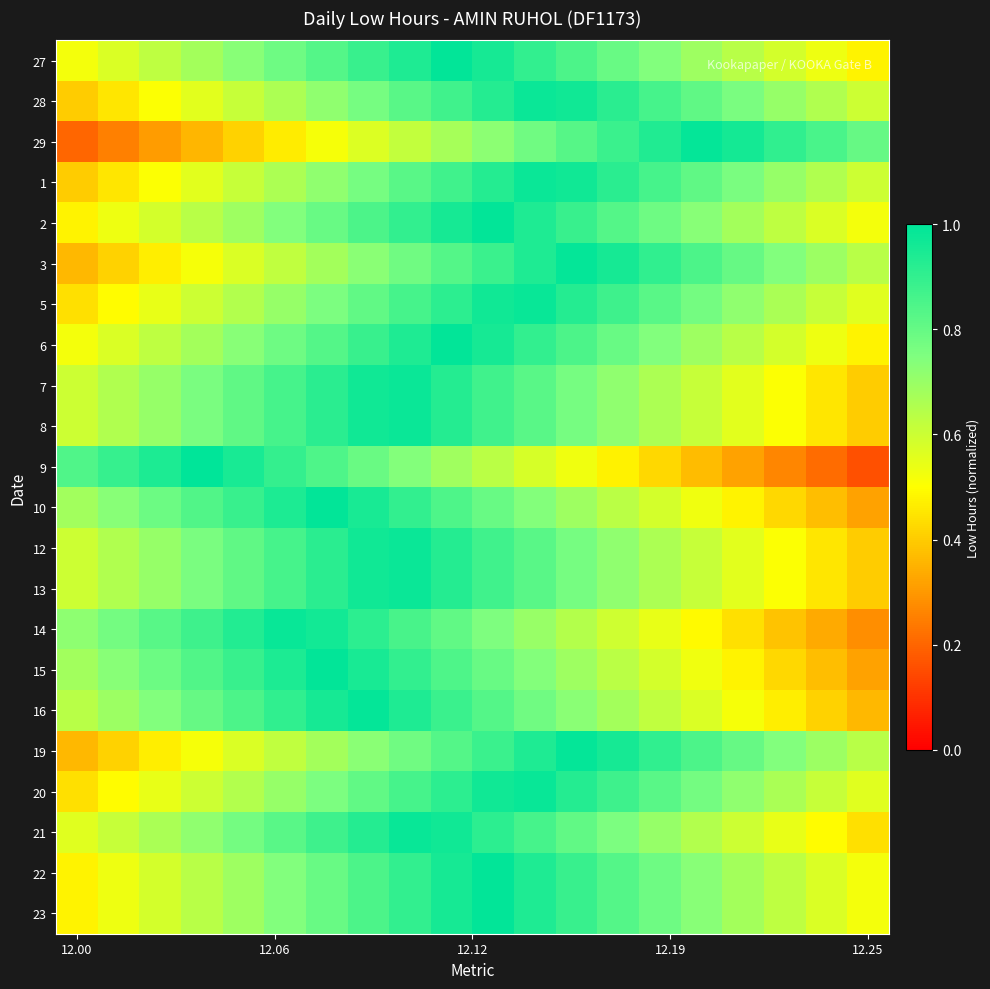

Reading right to left, list all the values displayed in this chart.

27: 0.5	0.5	0.6	0.6	0.7	0.7	0.8	0.8	0.9	1.0	1.0	0.9	0.9	0.8	0.8	0.7	0.7	0.6	0.6	0.5
28: 0.6	0.7	0.7	0.8	0.8	0.9	0.9	1.0	1.0	0.9	0.9	0.8	0.8	0.7	0.7	0.6	0.6	0.5	0.5	0.4
29: 0.8	0.9	0.9	1.0	1.0	0.9	0.9	0.8	0.8	0.7	0.7	0.6	0.6	0.5	0.5	0.4	0.4	0.3	0.3	0.2
1: 0.6	0.7	0.7	0.8	0.8	0.9	0.9	1.0	1.0	0.9	0.9	0.8	0.8	0.7	0.7	0.6	0.6	0.5	0.5	0.4
2: 0.5	0.6	0.6	0.7	0.7	0.8	0.8	0.9	0.9	1.0	1.0	0.9	0.8	0.8	0.7	0.7	0.6	0.6	0.5	0.5
3: 0.6	0.7	0.7	0.8	0.9	0.9	1.0	1.0	0.9	0.9	0.8	0.8	0.7	0.7	0.6	0.6	0.5	0.5	0.4	0.4
5: 0.6	0.6	0.7	0.7	0.8	0.8	0.9	0.9	1.0	1.0	0.9	0.9	0.8	0.8	0.7	0.7	0.6	0.5	0.5	0.4
6: 0.5	0.5	0.6	0.6	0.7	0.7	0.8	0.8	0.9	1.0	1.0	0.9	0.9	0.8	0.8	0.7	0.7	0.6	0.6	0.5
7: 0.4	0.5	0.5	0.6	0.6	0.7	0.7	0.8	0.8	0.9	0.9	1.0	1.0	0.9	0.9	0.8	0.8	0.7	0.7	0.6
8: 0.4	0.5	0.5	0.6	0.6	0.7	0.7	0.8	0.8	0.9	0.9	1.0	1.0	0.9	0.9	0.8	0.8	0.7	0.7	0.6
9: 0.2	0.2	0.3	0.3	0.4	0.4	0.5	0.5	0.6	0.6	0.7	0.7	0.8	0.8	0.9	0.9	1.0	0.9	0.9	0.8
10: 0.3	0.4	0.4	0.5	0.5	0.6	0.6	0.7	0.7	0.8	0.8	0.9	1.0	1.0	0.9	0.9	0.8	0.8	0.7	0.7
12: 0.4	0.5	0.5	0.6	0.6	0.7	0.7	0.8	0.8	0.9	0.9	1.0	1.0	0.9	0.9	0.8	0.8	0.7	0.7	0.6
13: 0.4	0.5	0.5	0.6	0.6	0.7	0.7	0.8	0.8	0.9	0.9	1.0	1.0	0.9	0.9	0.8	0.8	0.7	0.7	0.6
14: 0.3	0.3	0.4	0.4	0.5	0.5	0.6	0.6	0.7	0.8	0.8	0.9	0.9	1.0	1.0	0.9	0.9	0.8	0.8	0.7
15: 0.3	0.4	0.4	0.5	0.5	0.6	0.6	0.7	0.7	0.8	0.8	0.9	1.0	1.0	0.9	0.9	0.8	0.8	0.7	0.7
16: 0.4	0.4	0.5	0.5	0.6	0.6	0.7	0.7	0.8	0.8	0.9	0.9	1.0	1.0	0.9	0.9	0.8	0.7	0.7	0.6
19: 0.6	0.7	0.7	0.8	0.9	0.9	1.0	1.0	0.9	0.9	0.8	0.8	0.7	0.7	0.6	0.6	0.5	0.5	0.4	0.4
20: 0.6	0.6	0.7	0.7	0.8	0.8	0.9	0.9	1.0	1.0	0.9	0.9	0.8	0.8	0.7	0.7	0.6	0.5	0.5	0.4
21: 0.4	0.5	0.5	0.6	0.7	0.7	0.8	0.8	0.9	0.9	1.0	1.0	0.9	0.9	0.8	0.8	0.7	0.7	0.6	0.6
22: 0.5	0.6	0.6	0.7	0.7	0.8	0.8	0.9	0.9	1.0	1.0	0.9	0.8	0.8	0.7	0.7	0.6	0.6	0.5	0.5
23: 0.5	0.6	0.6	0.7	0.7	0.8	0.8	0.9	0.9	1.0	1.0	0.9	0.8	0.8	0.7	0.7	0.6	0.6	0.5	0.5